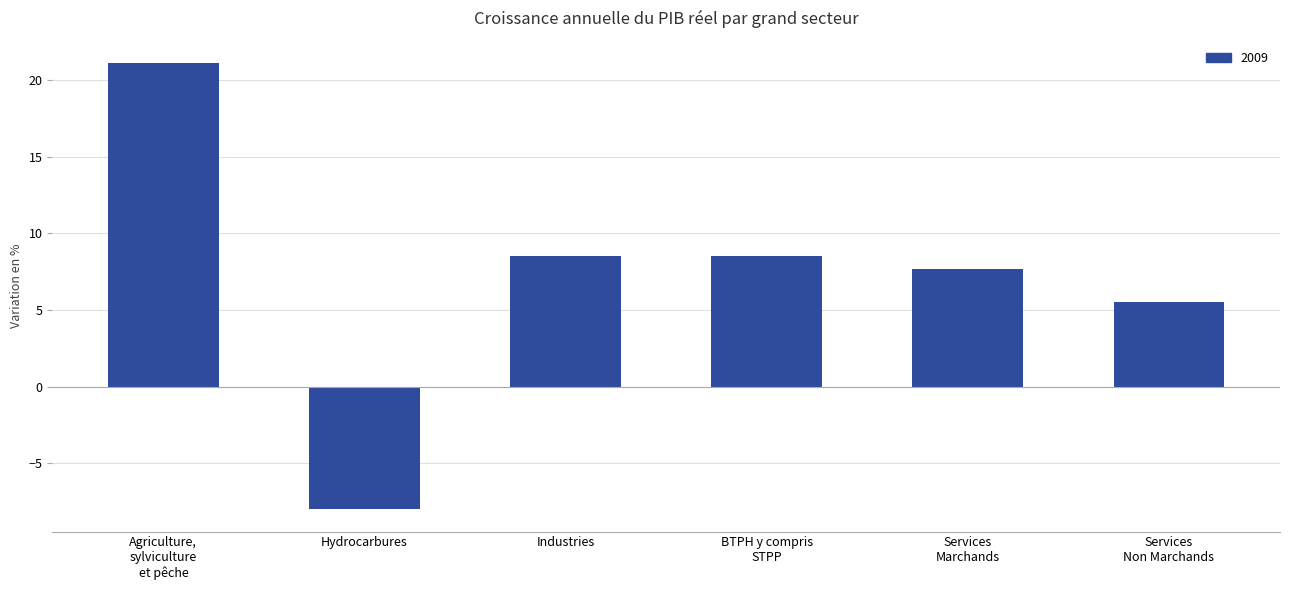

What position from the left is Services
Marchands?

5